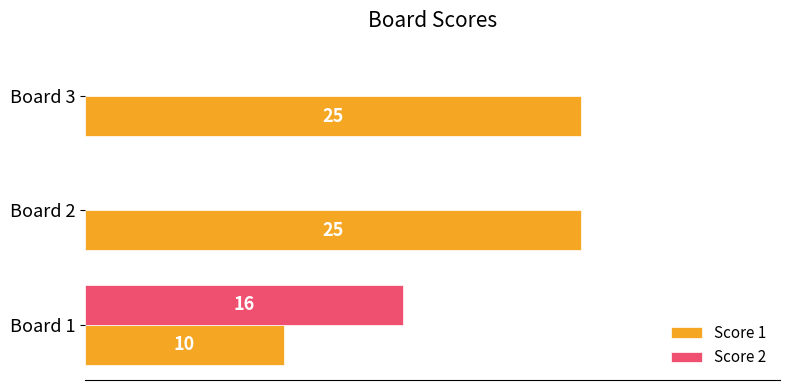

Which series has the widest spread of values?

Score 2